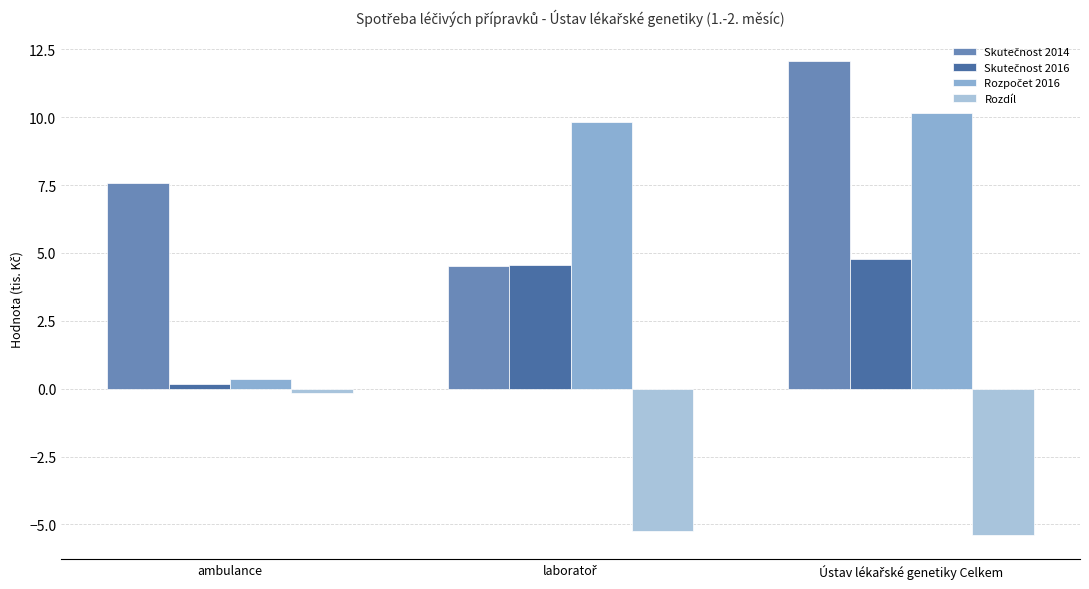

Is it true that Rozpočet 2016 equals 15.2 at laboratoř?

False